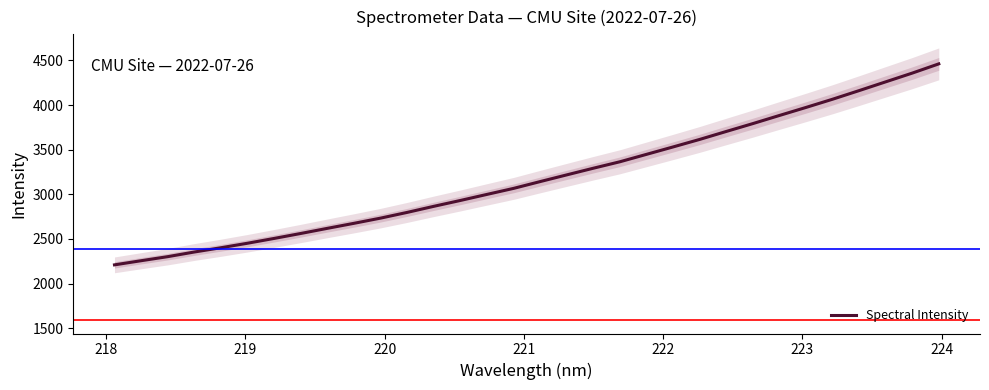

What is the difference between the maximum and minimum values?

2250.8